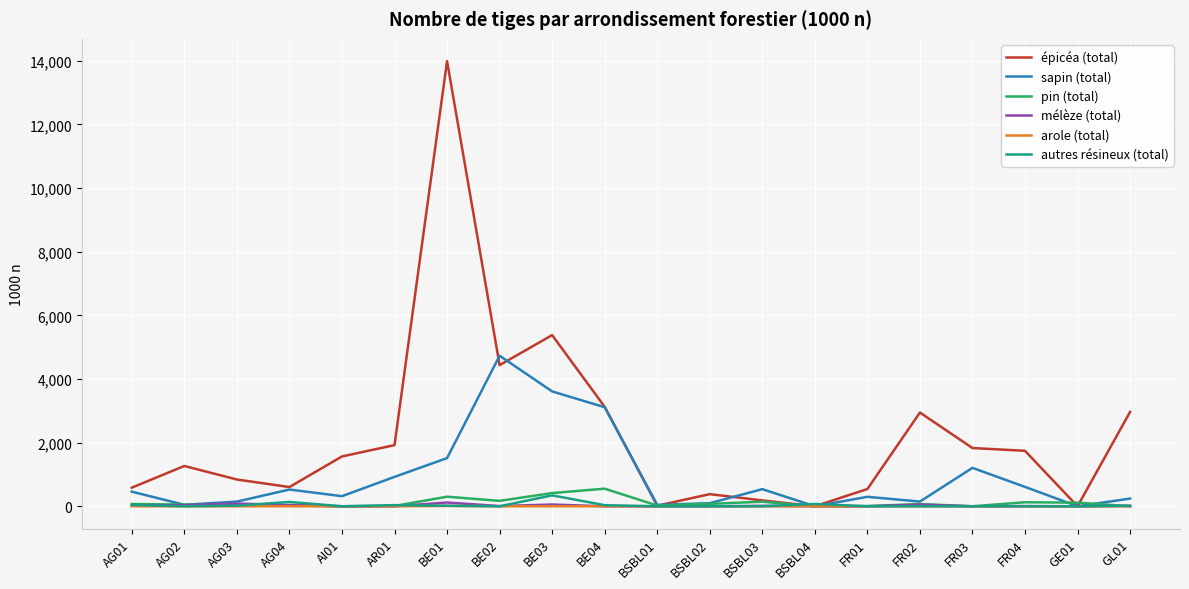

What is the greatest value displayed?

13991